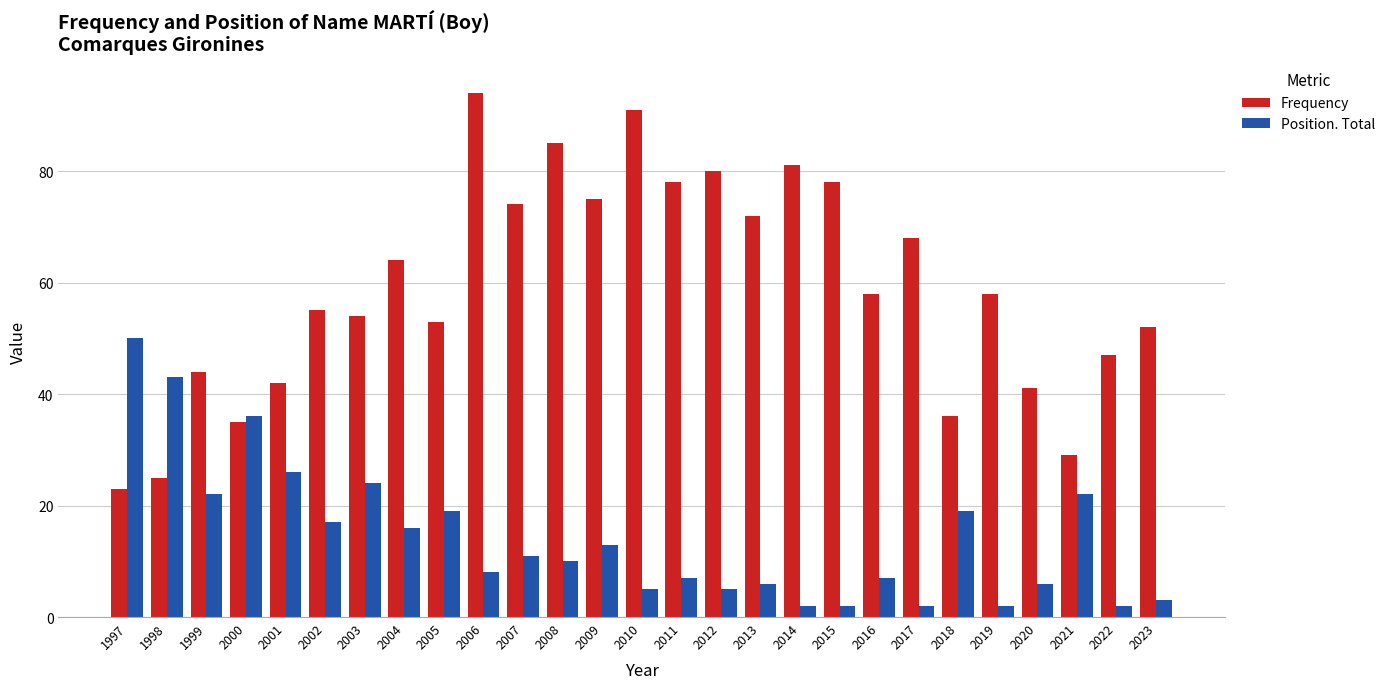

Where is Position. Total nearest to the value 26?

2001